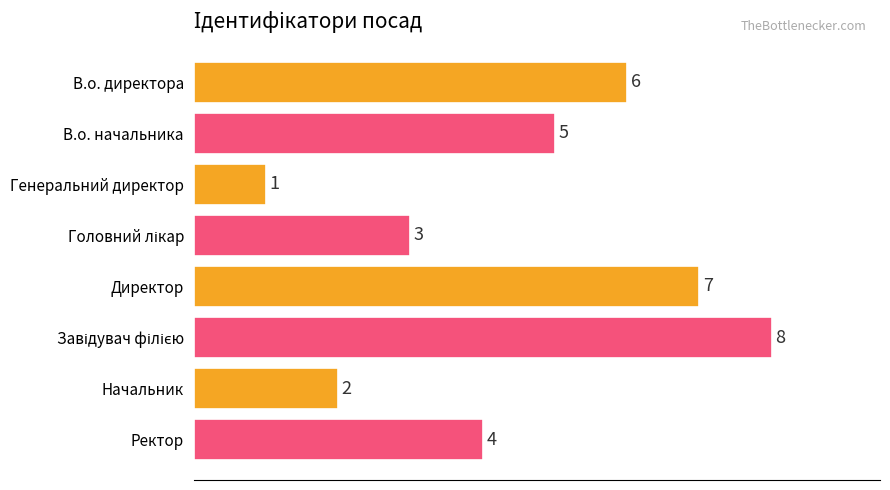

How many bars are there in total?

8